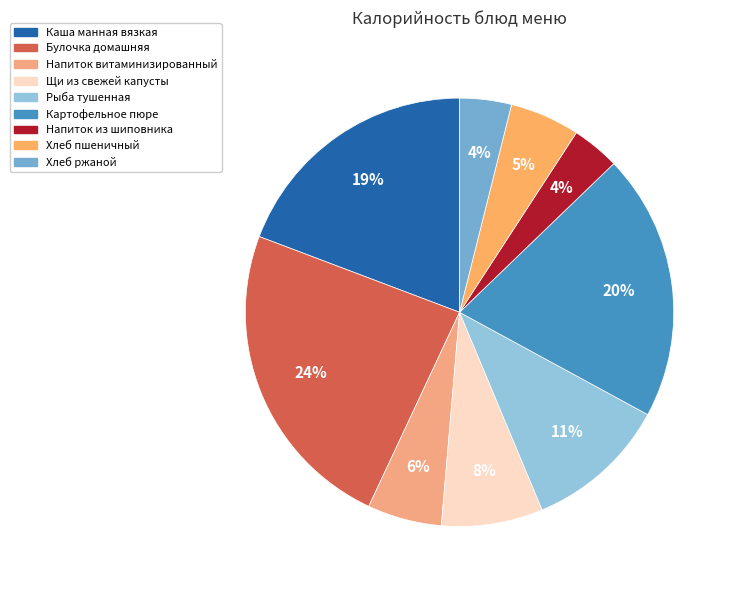

What percentage do Рыба тушенная and Напиток из шиповника together represent?

14.4%